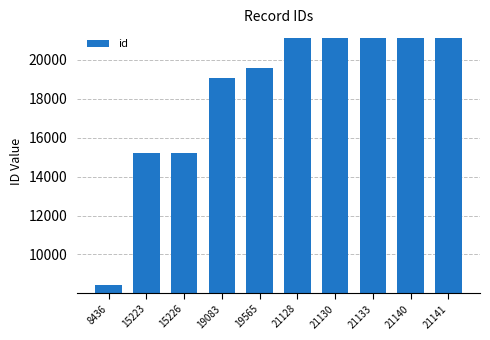

The chart shows a value of 19083 at 19083. True or false?

True